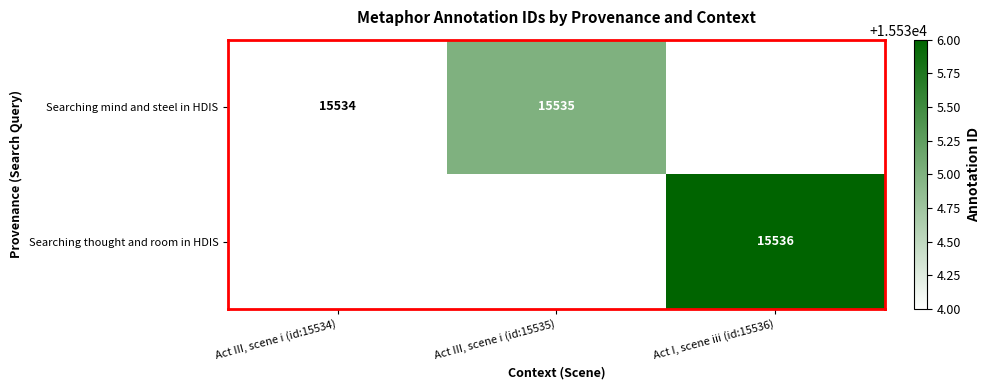

Is it true that Searching mind and steel in HDIS equals 15535 at Act III, scene i (id:15535)?

True